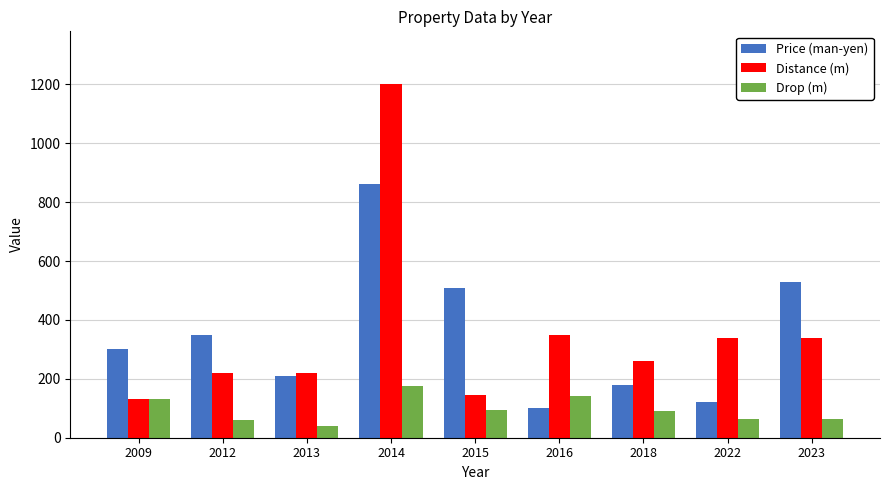

What is the sum of the Distance (m) values at 2023 and 2015?

485